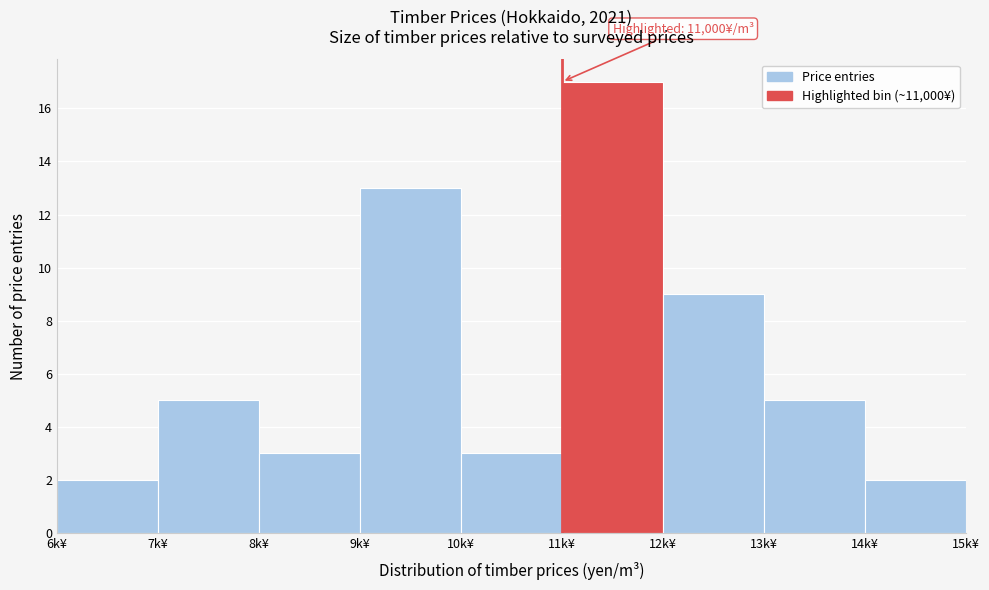

Reading left to right, extract all data points from this chart.

2	5	3	13	3	17	9	5	2